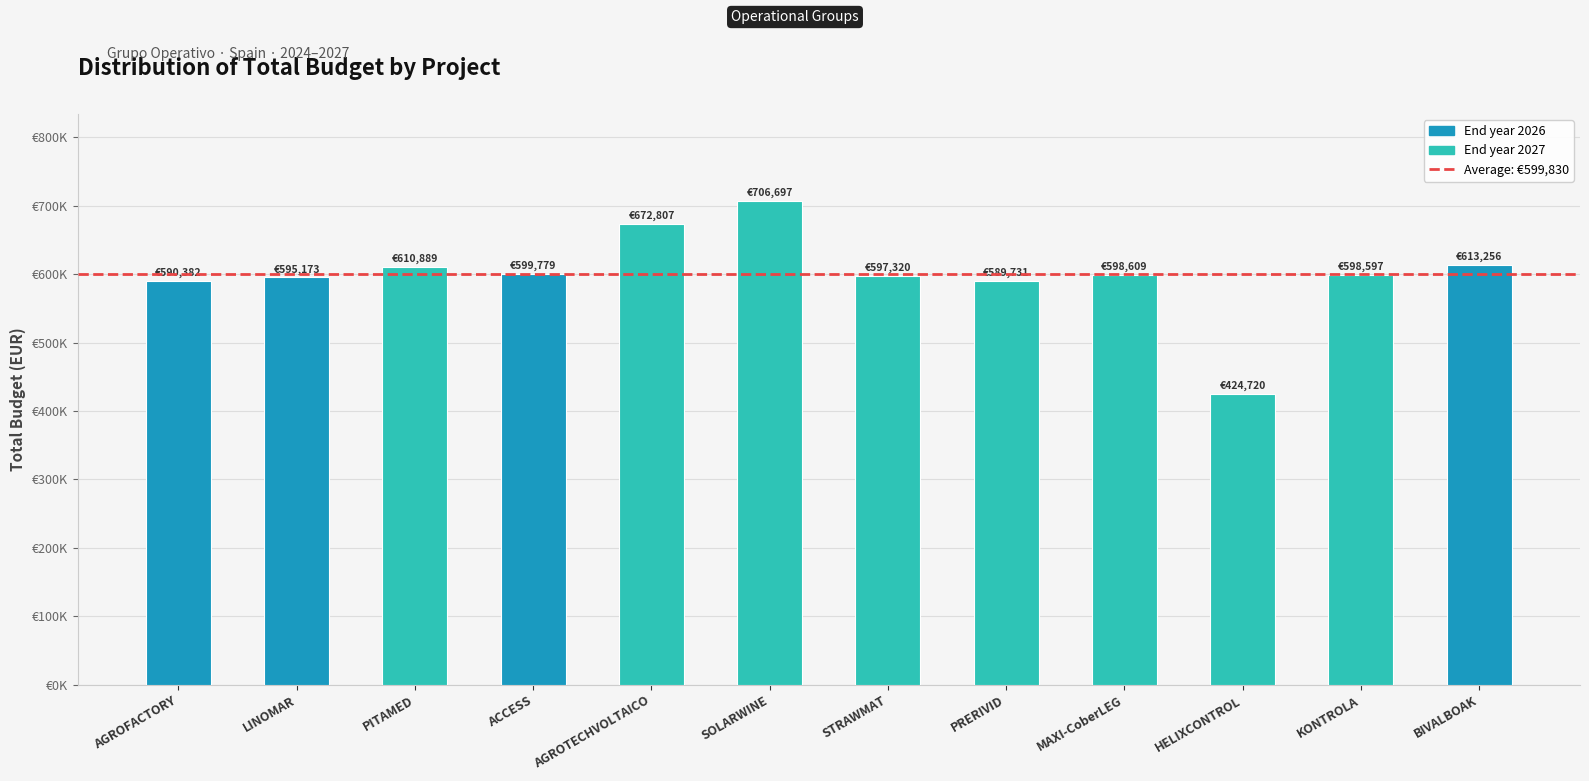

Rank the categories by value from highest to lowest.

SOLARWINE, AGROTECHVOLTAICO, BIVALBOAK, PITAMED, ACCESS, MAXI-CoberLEG, KONTROLA, STRAWMAT, LINOMAR, AGROFACTORY, PRERIVID, HELIXCONTROL